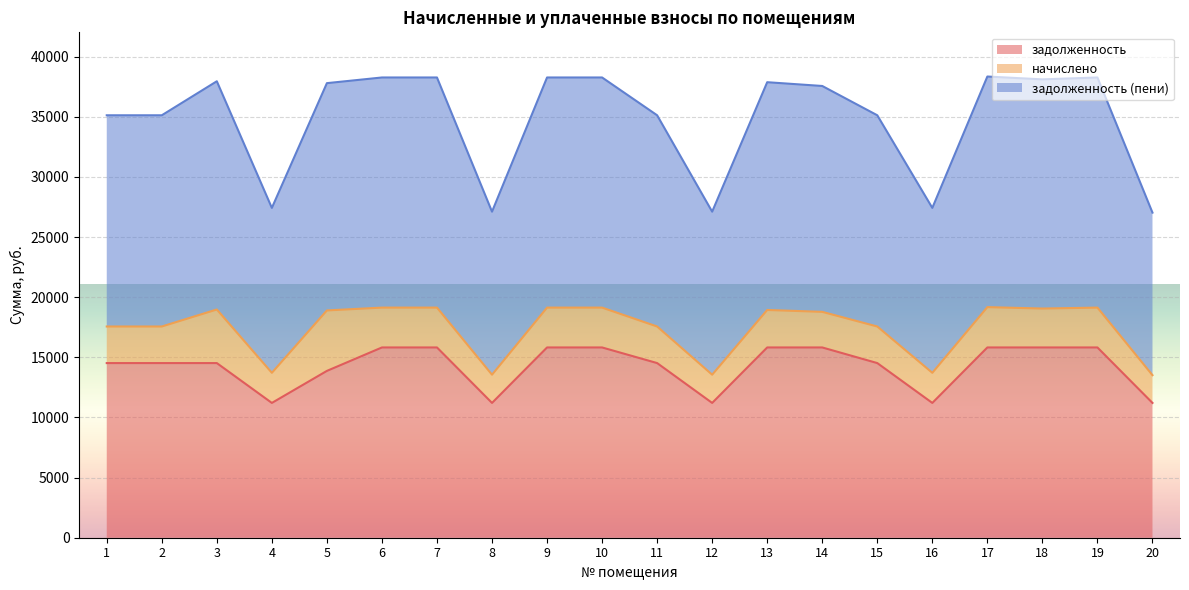

The value of задолженность at 2 is 20277.5. True or false?

False